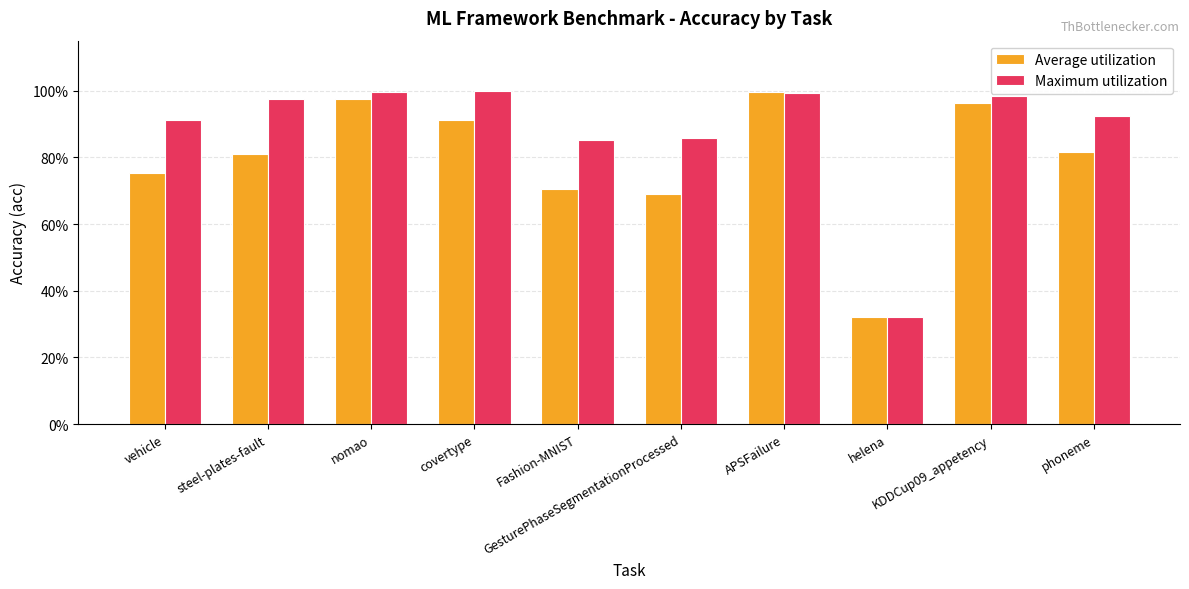

What position from the left is GesturePhaseSegmentationProcessed?

6